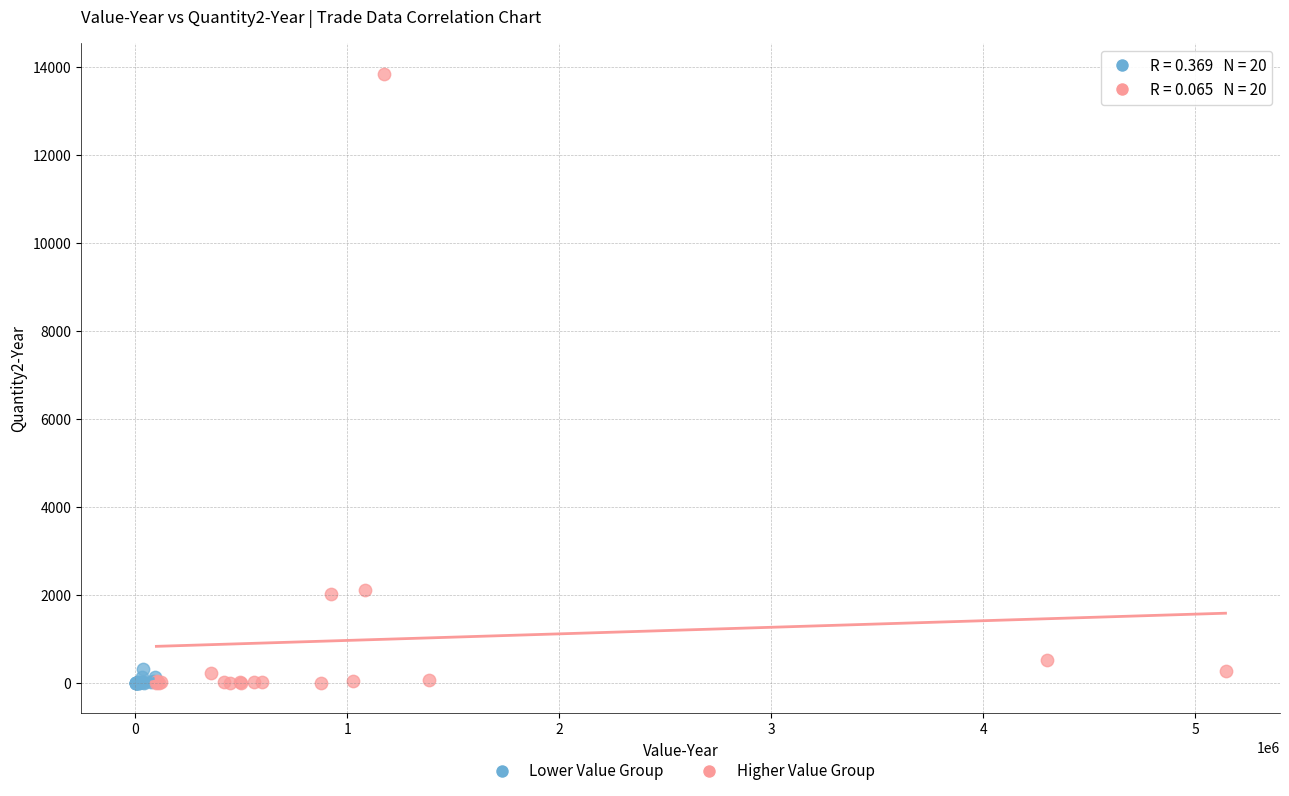

Which series contains the highest Y value?

Higher Value Group